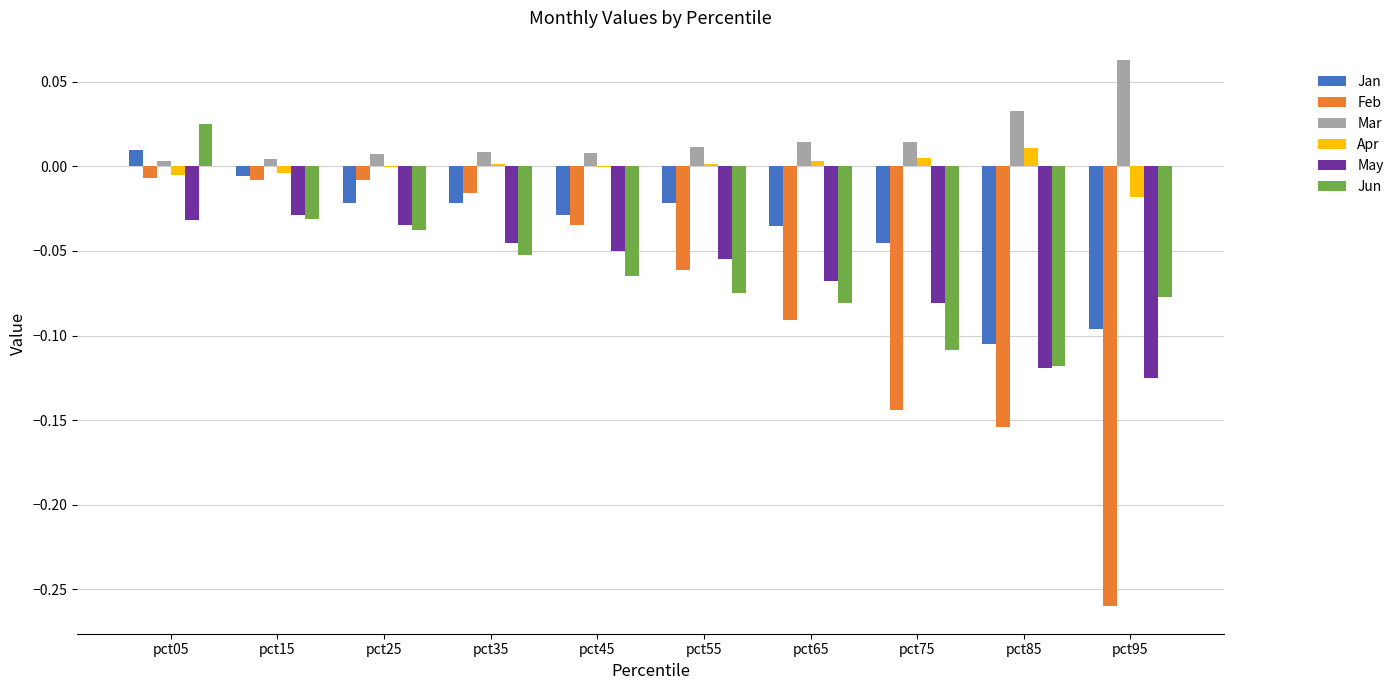

Which series changed the most between pct35 and pct85?

Feb